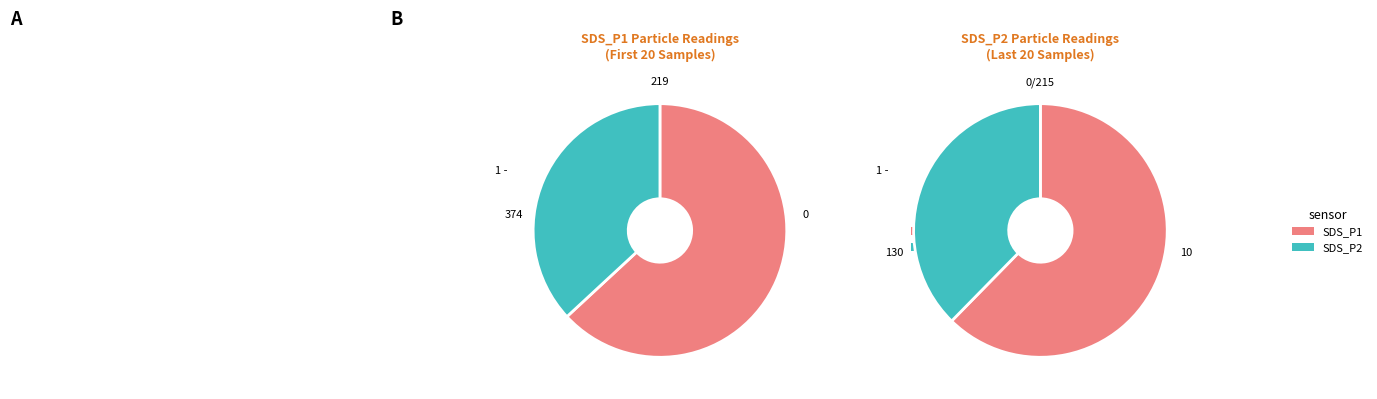

Rank the series by their average value, from lowest to highest.

SDS_P2, SDS_P1